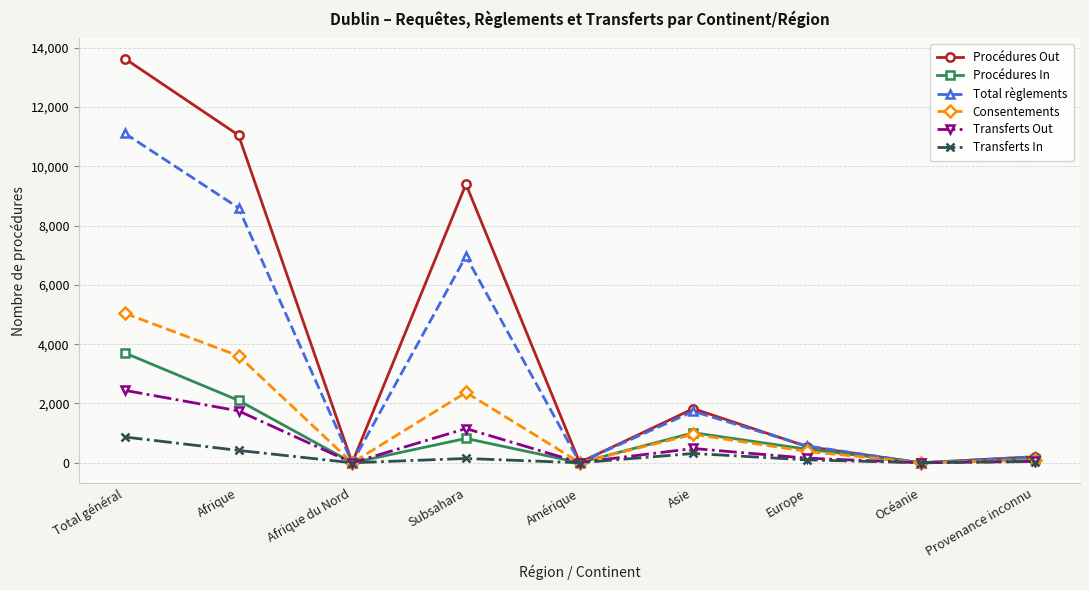

At how many categories does at least one series exceed 10885?

2